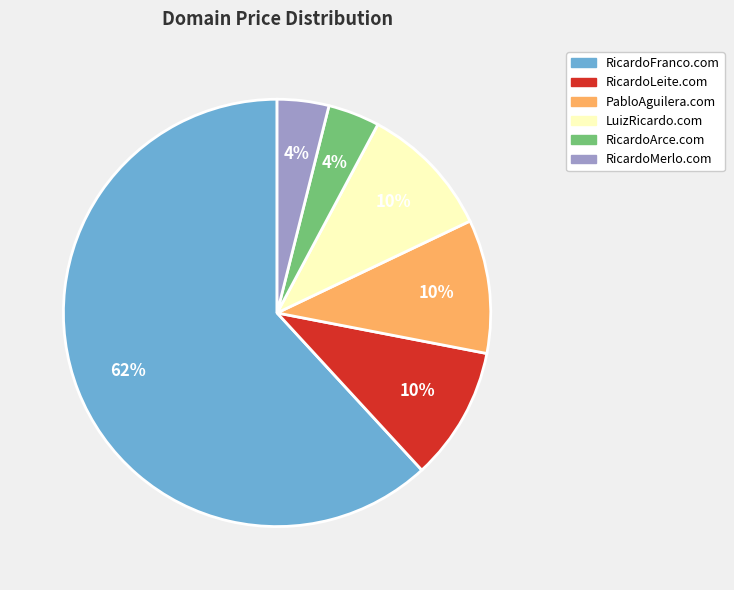

To the nearest percent, what is the average slice percentage?

17%